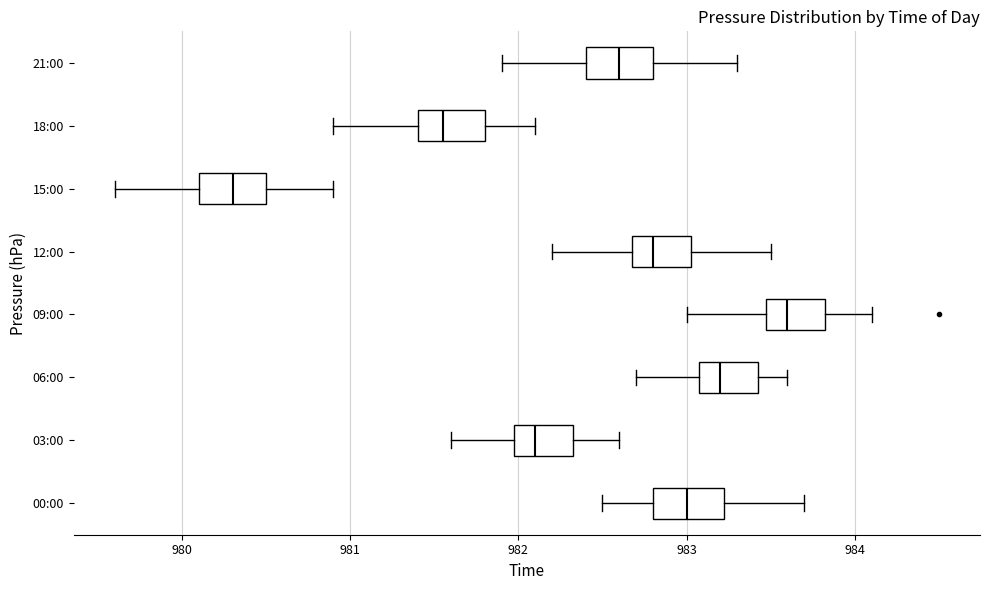

Reading bottom to top, read every box against the x-axis: the position of its median line, the range the box covers, and the ends of its whiskers. The values are not printed on the chart, so give them approximately, as read against the axis.

00:00: median 983.0, box 982.8 to 983.2, whiskers 982.5 to 983.7
03:00: median 982.1, box 982.0 to 982.3, whiskers 981.6 to 982.6
06:00: median 983.2, box 983.1 to 983.4, whiskers 982.7 to 983.6
09:00: median 983.6, box 983.5 to 983.8, whiskers 983.0 to 984.1
12:00: median 982.8, box 982.7 to 983.0, whiskers 982.2 to 983.5
15:00: median 980.3, box 980.1 to 980.5, whiskers 979.6 to 980.9
18:00: median 981.6, box 981.4 to 981.8, whiskers 980.9 to 982.1
21:00: median 982.6, box 982.4 to 982.8, whiskers 981.9 to 983.3